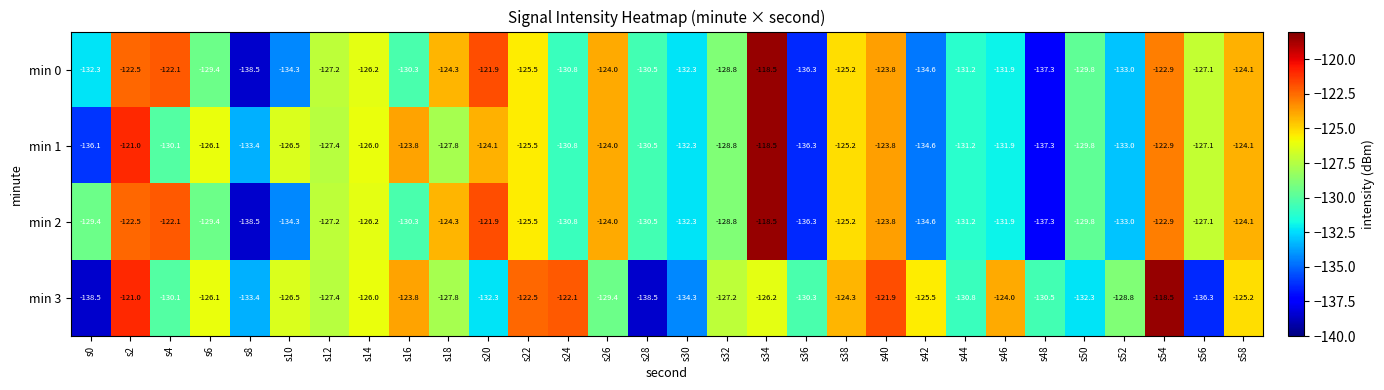

What is the average value of the min 1 series?

-128.3